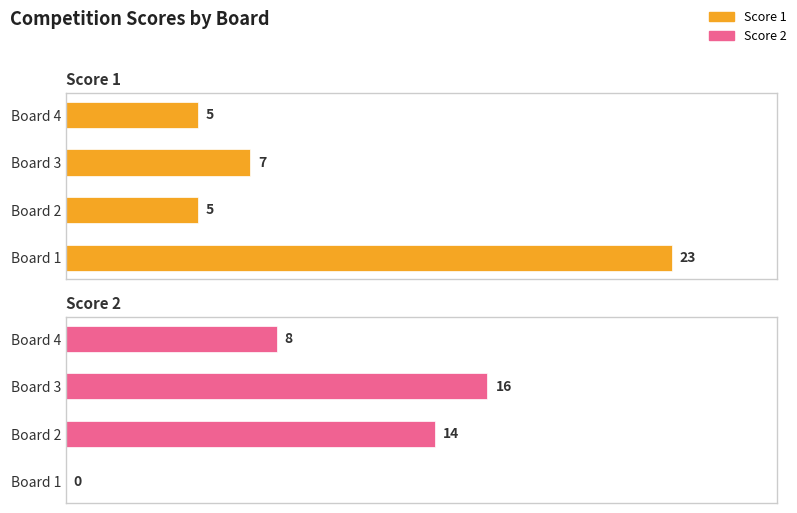

What is the difference between the Score 1 values at Board 1 and Board 2?

18